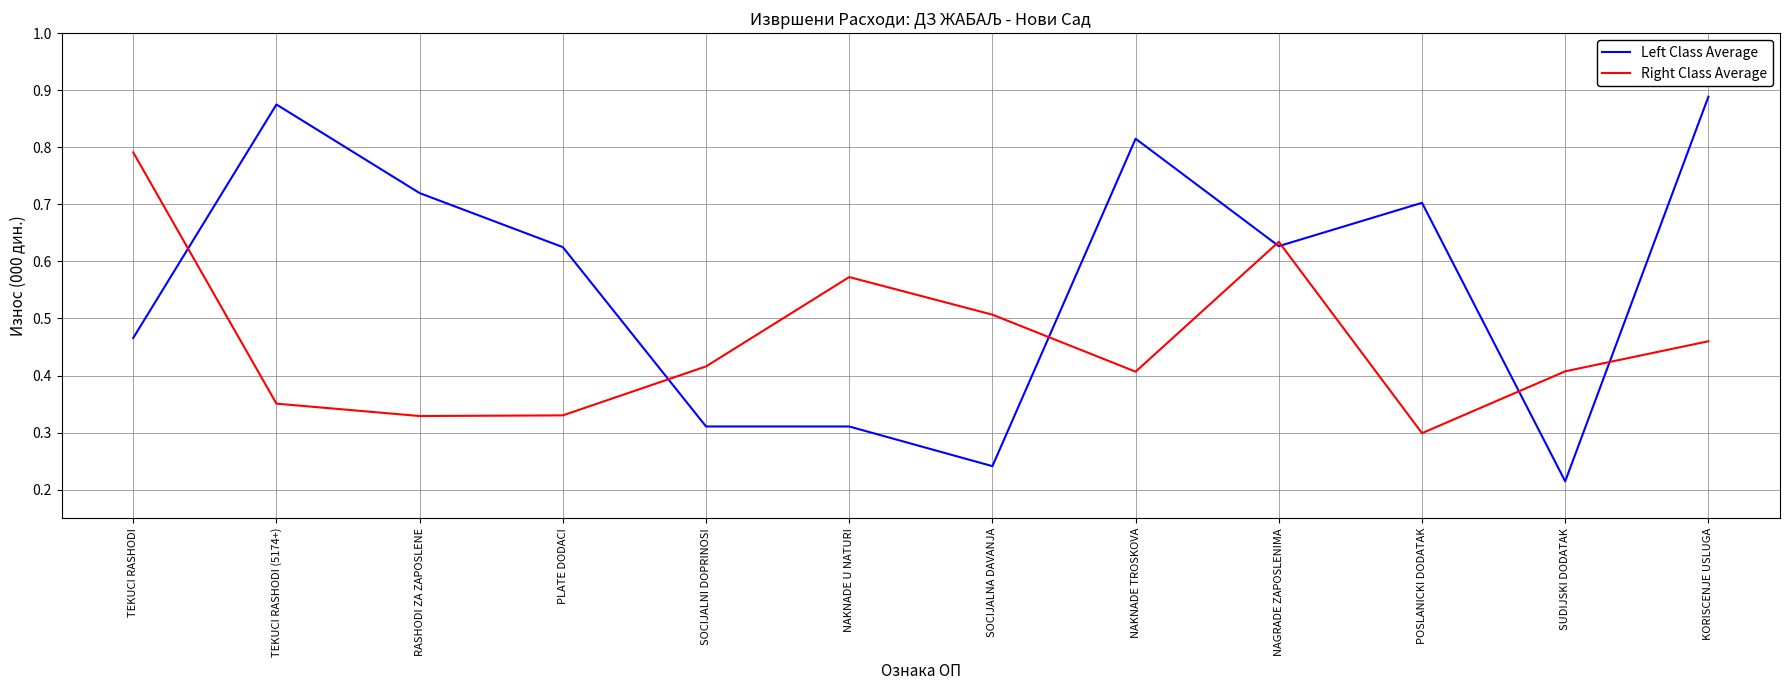

Between RASHODI ZA ZAPOSLENE and SUDIJSKI DODATAK, which series saw the biggest shift?

Left Class Average